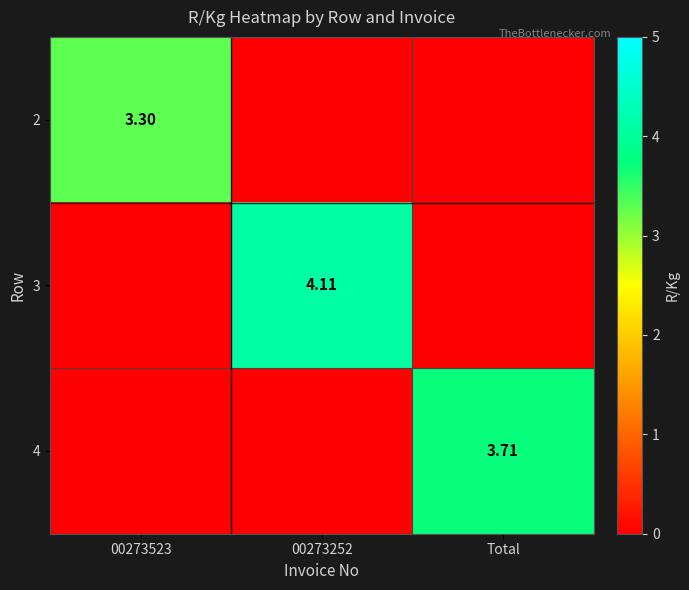

Is it true that 3 equals 4.1 at 00273252?

True